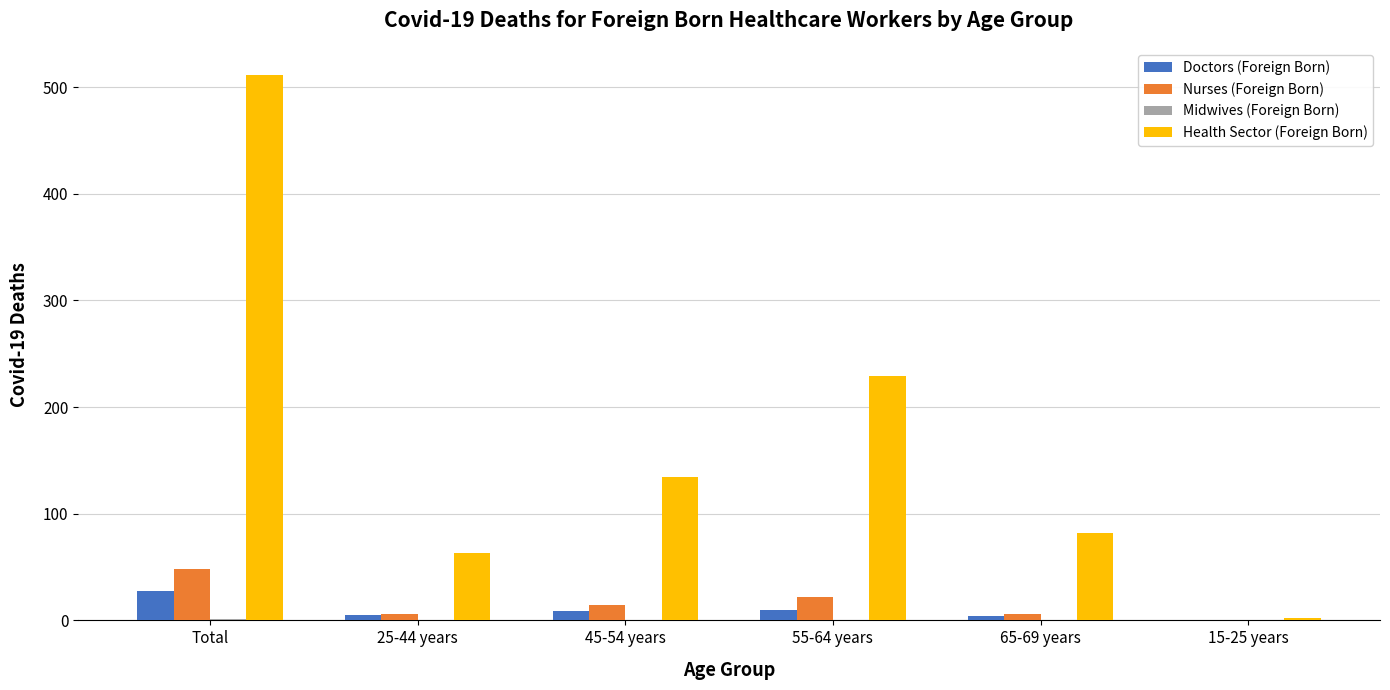

At which label does Nurses (Foreign Born) reach its peak?

Total